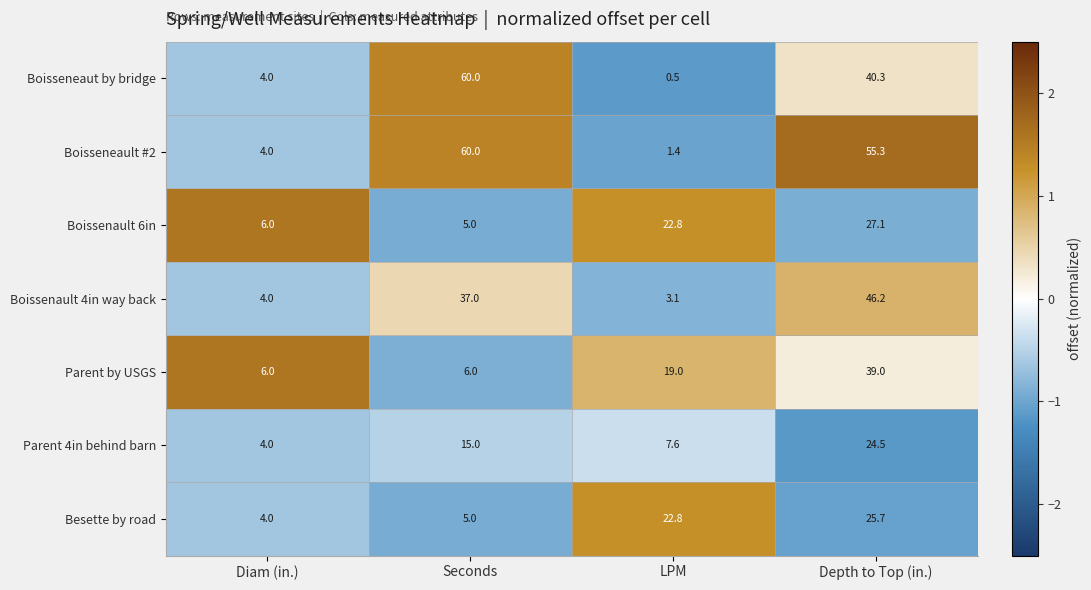

Where is Parent by USGS nearest to the value 22?

LPM